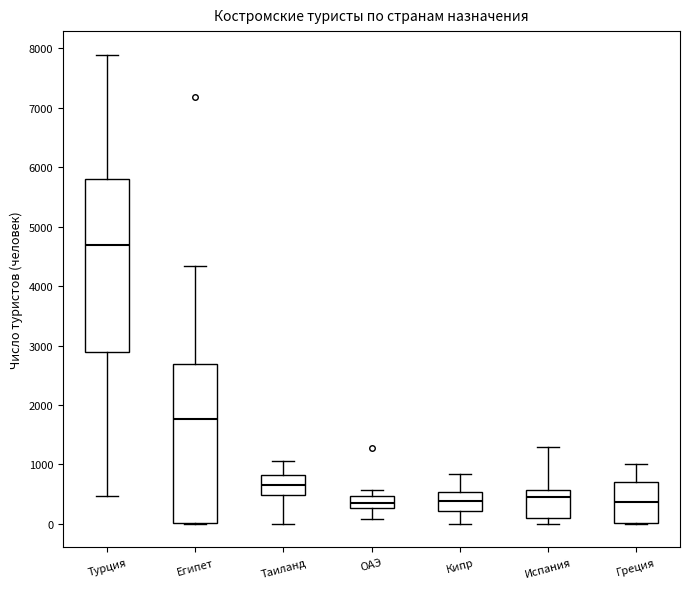

Which box is the tallest, from its lower edge to its upper edge?

Турция